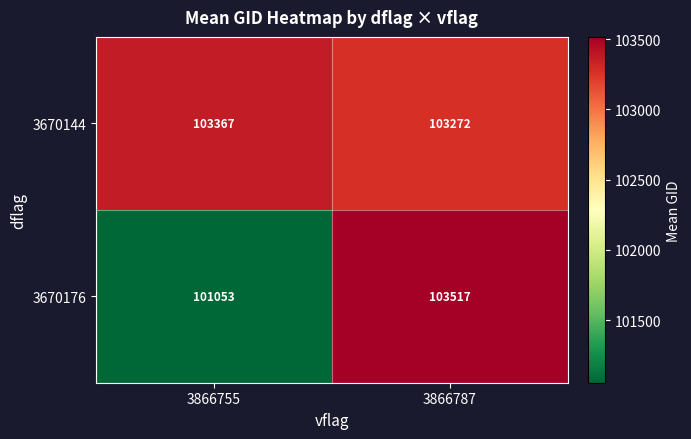

Reading left to right, list all the values displayed in this chart.

3670144: 103367	103272
3670176: 101053	103517